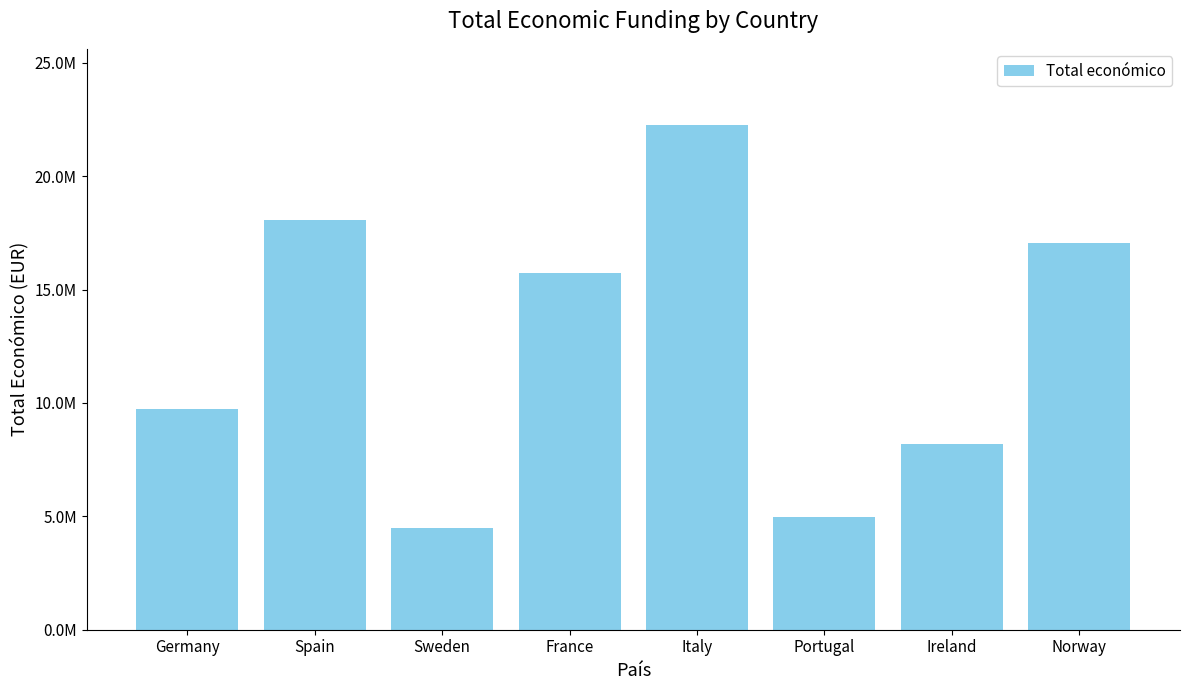

Does the chart contain any negative values?

No